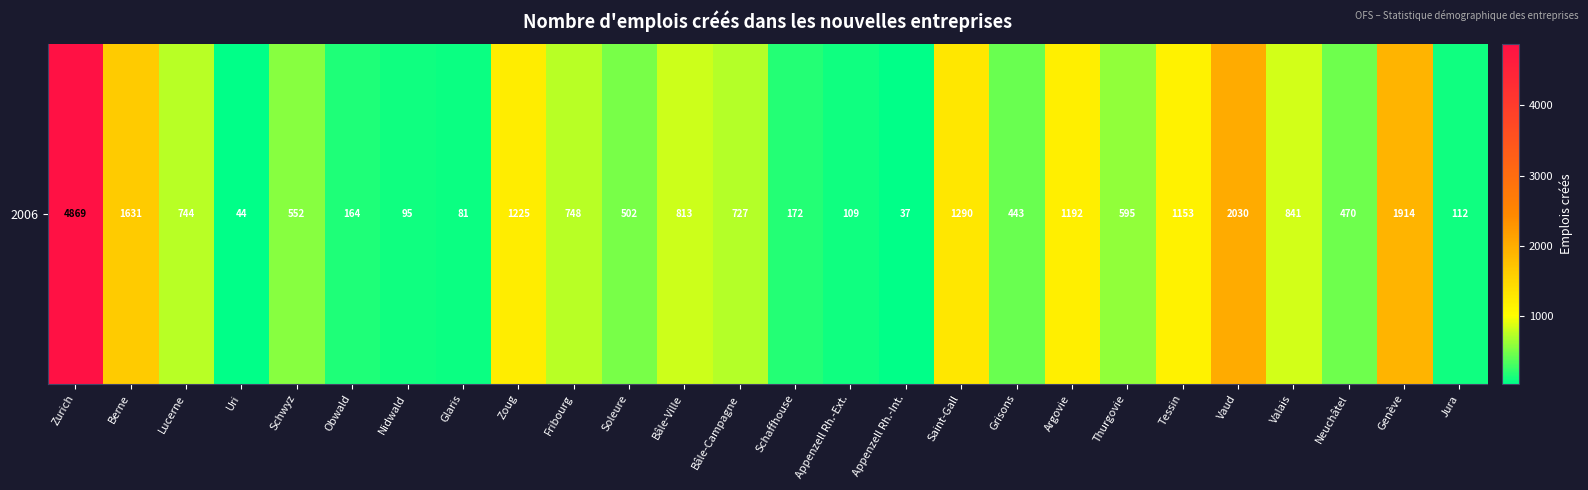

Which has a higher value, Nidwald or Jura?

Jura